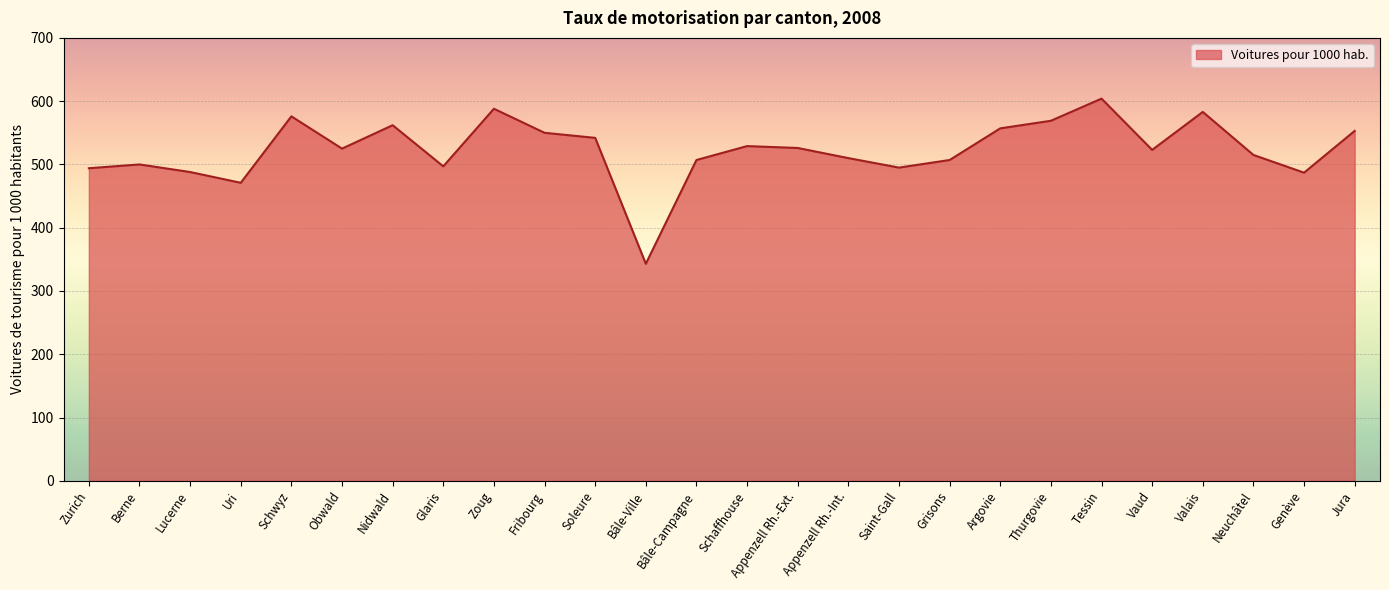

What is the difference between the values at Lucerne and Soleure?

54